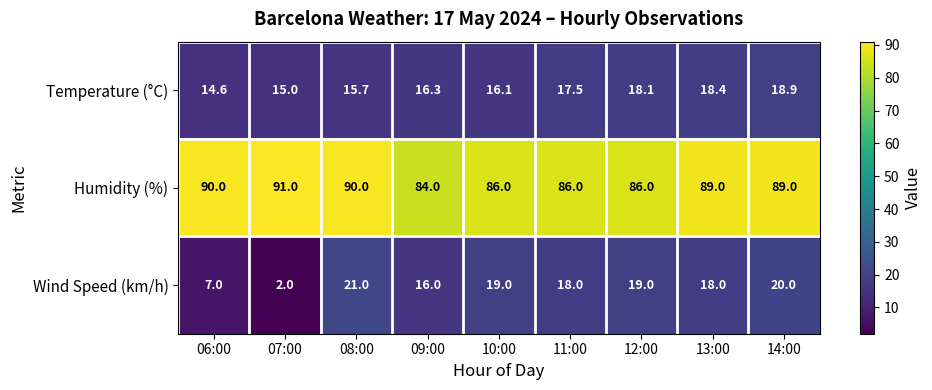

What is the average value of the Humidity (%) series?

87.9